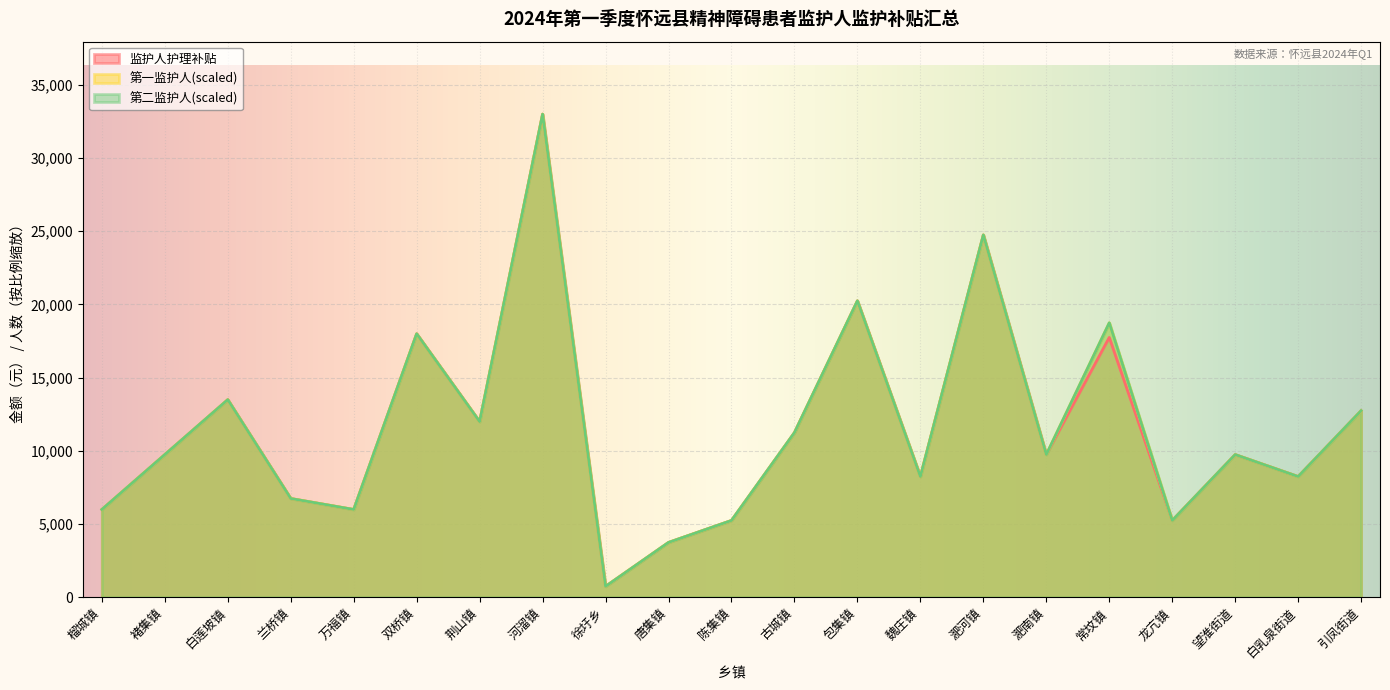

What is the approximate value of 第一监护人 at 龙亢镇?

5250